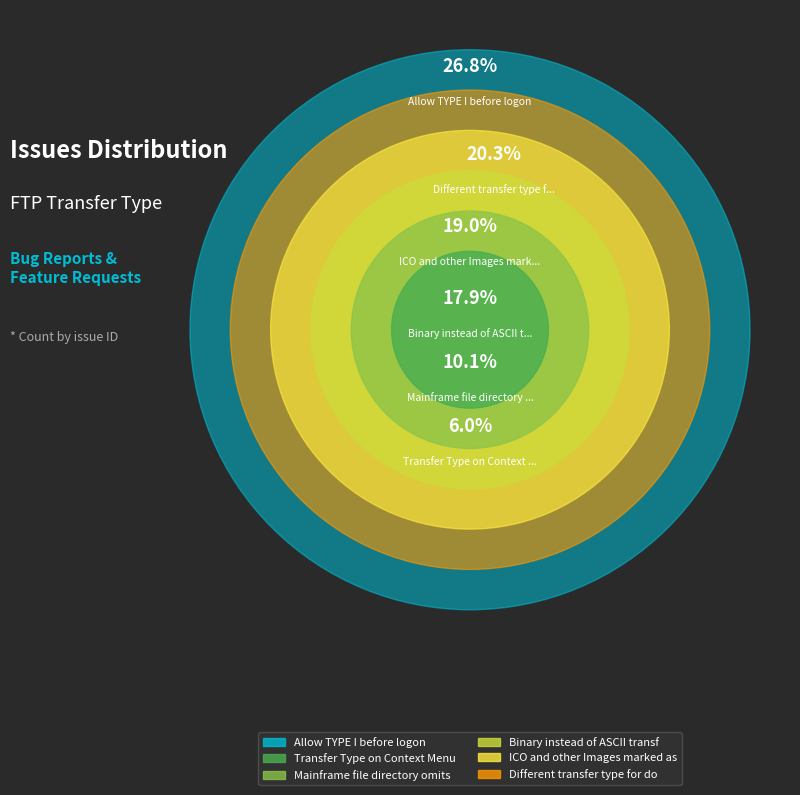

The Mainframe file directory omits tape slice represents 2% of the pie. True or false?

False